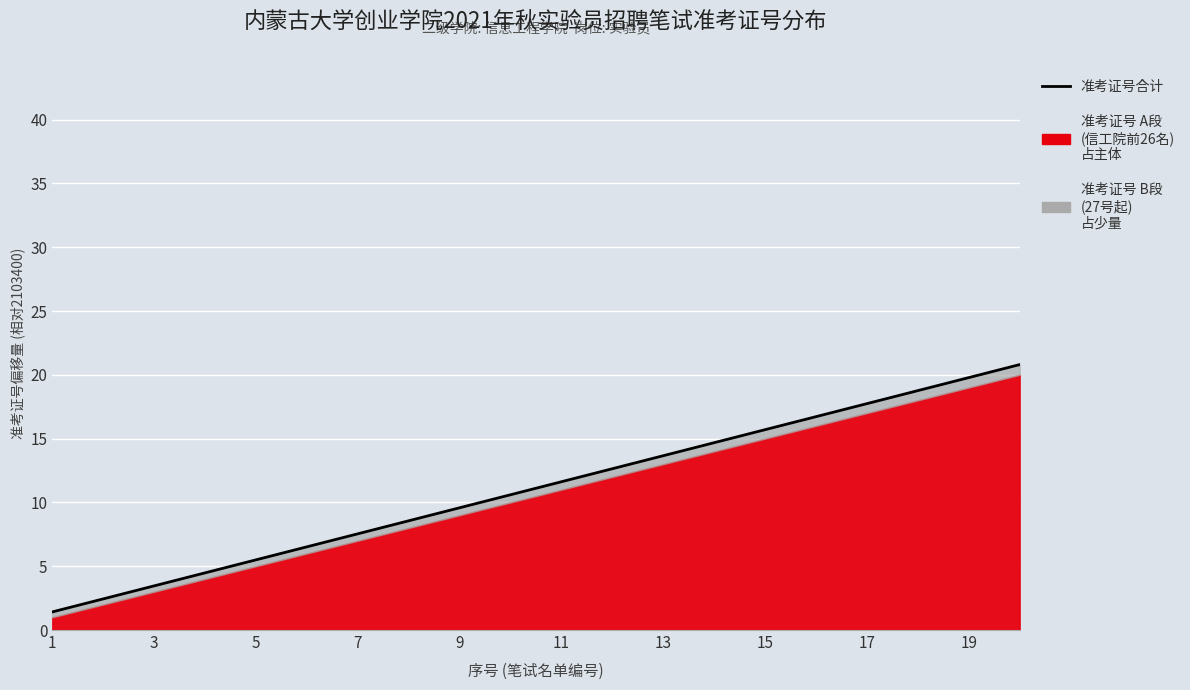

Reading left to right, transcribe all the data shown in this chart.

1.4	2.4	3.5	4.5	5.5	6.5	7.5	8.6	9.6	10.6	11.6	12.6	13.7	14.7	15.7	16.7	17.7	18.8	19.8	20.8